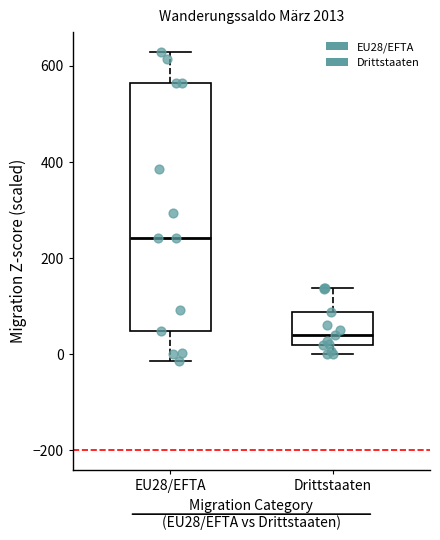

Which box has the lowest median line?

Drittstaaten